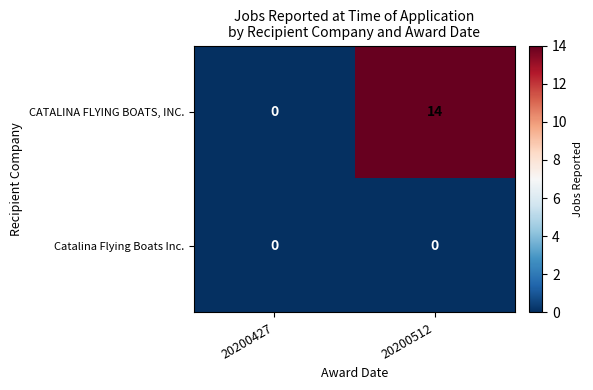

Rank the series by their average value, from lowest to highest.

Catalina Flying Boats Inc., CATALINA FLYING BOATS, INC.